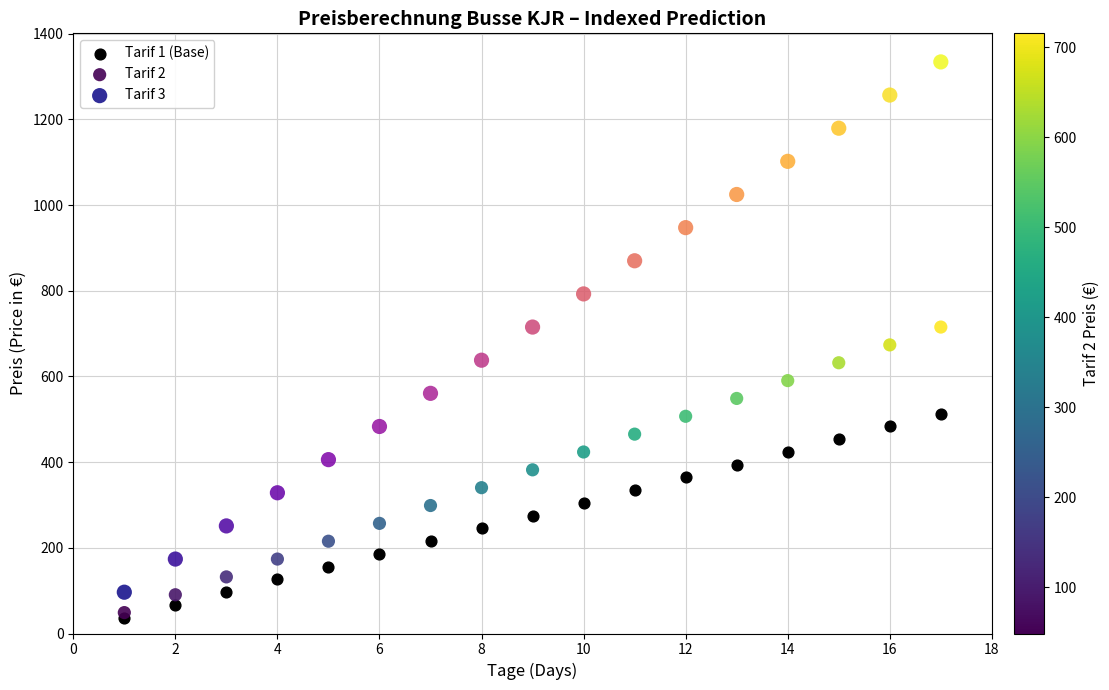

What are all the series names shown in the legend?

Tarif 1 (Base), Tarif 2, Tarif 3